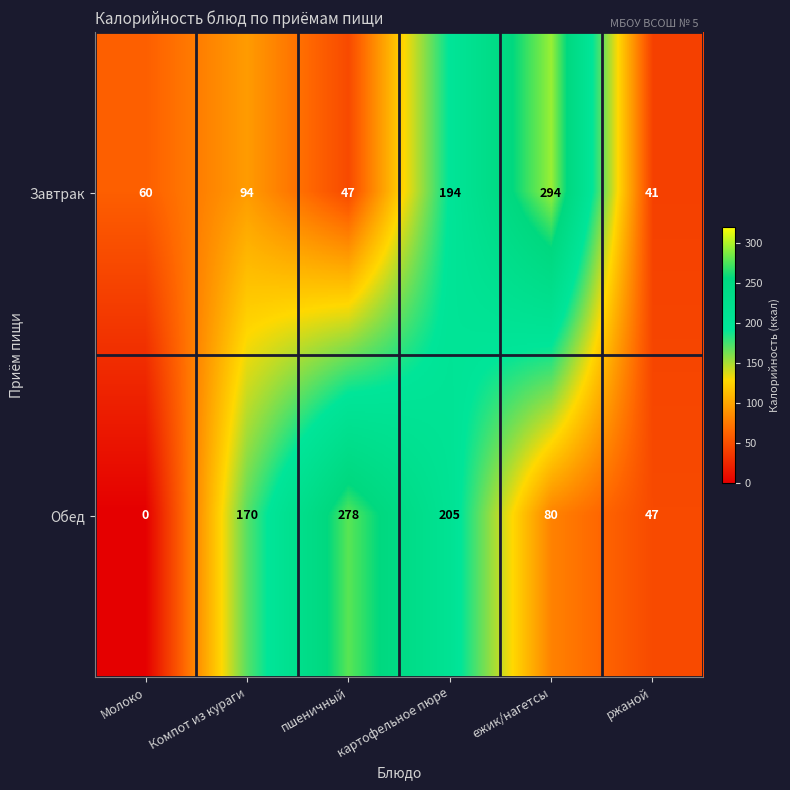

How many series are shown in this chart?

2